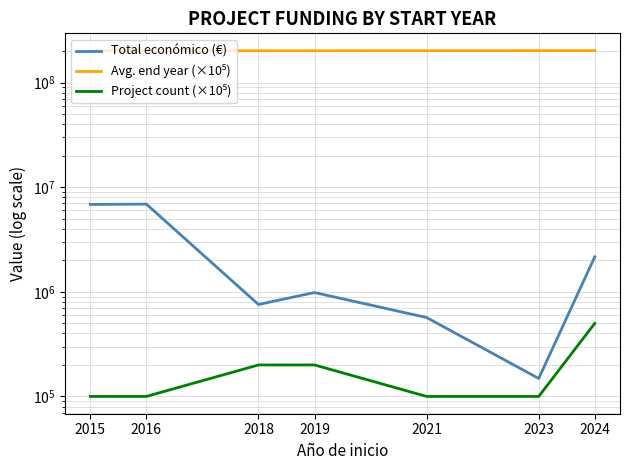

What is the value of the Project count (×10⁵) point at the 2nd from the left?

100000